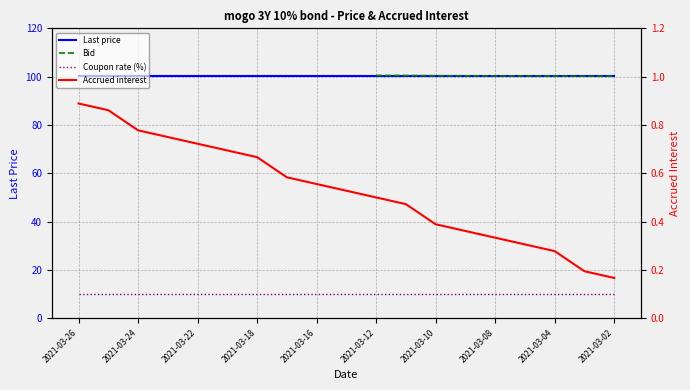

At how many categories does at least one series exceed 48?

19